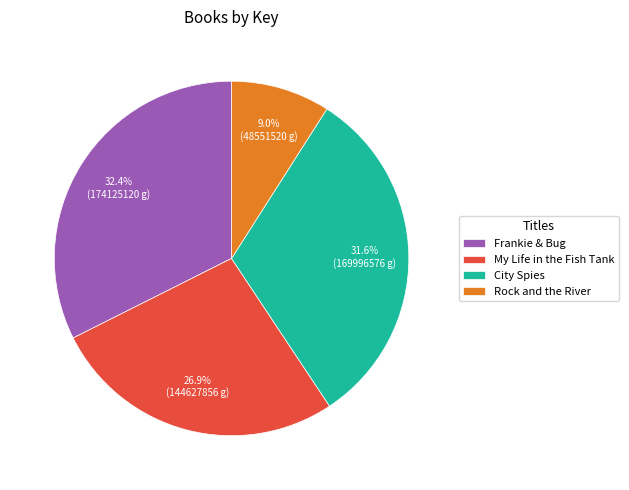

To the nearest percent, what is the combined percentage of Frankie & Bug and City Spies?

64%